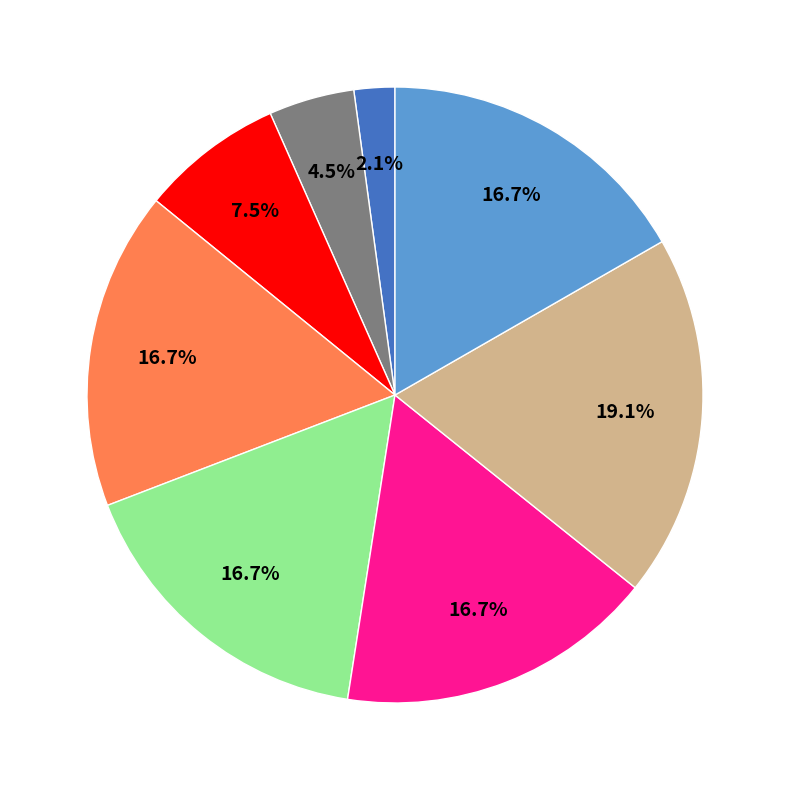

How many segments does this pie chart have?

8